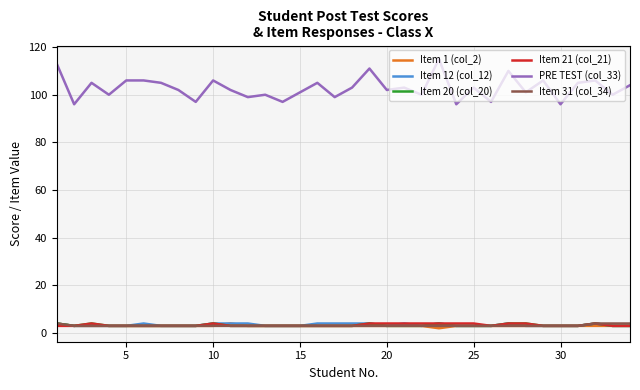

Which series has the widest spread of values?

PRE TEST (col_33)